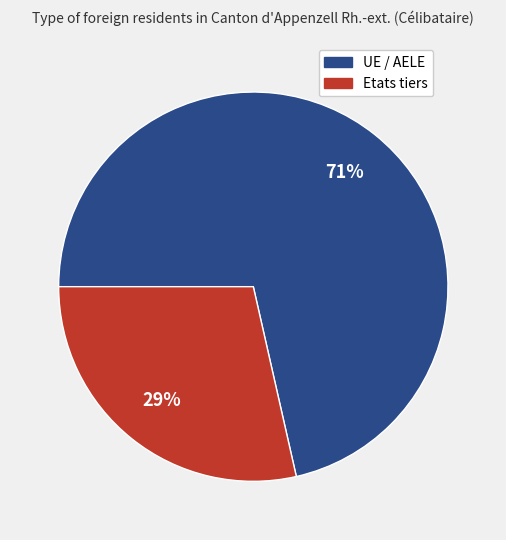

To the nearest percent, what is the combined percentage of Etats tiers and UE / AELE?

100%